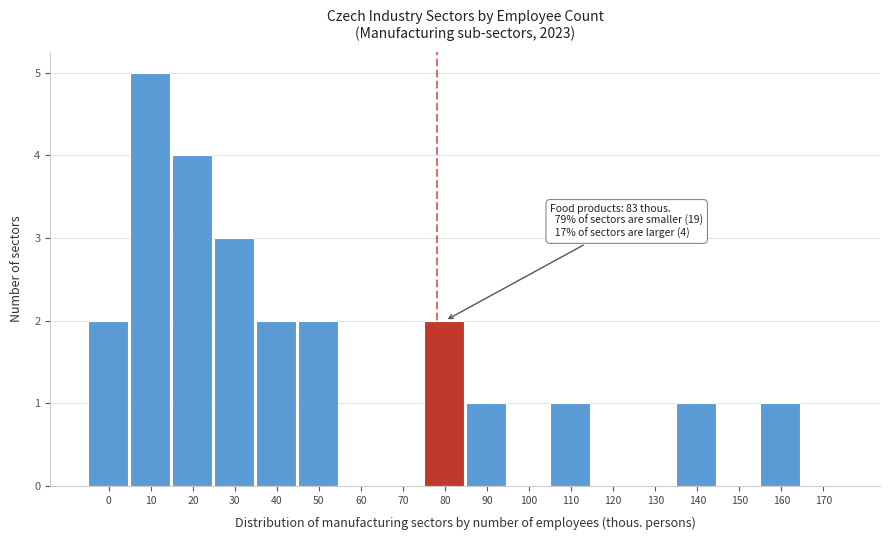

Reading right to left, extract all data points from this chart.

170=0	160=1	150=0	140=1	130=0	120=0	110=1	100=0	90=1	80=2	70=0	60=0	50=2	40=2	30=3	20=4	10=5	0=2